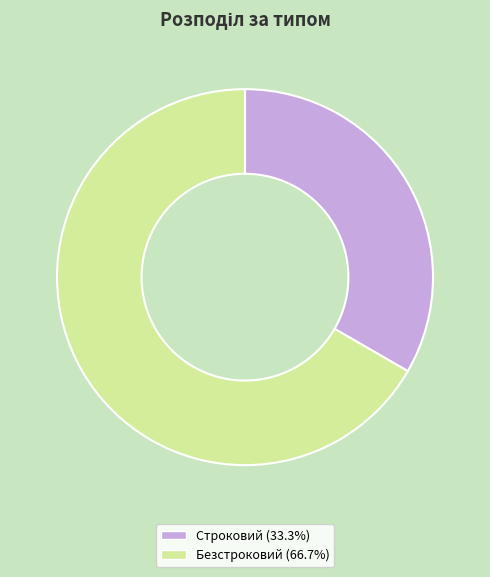

Combined, do Строковий (33.3%) and Безстроковий (66.7%) account for over 50%?

Yes